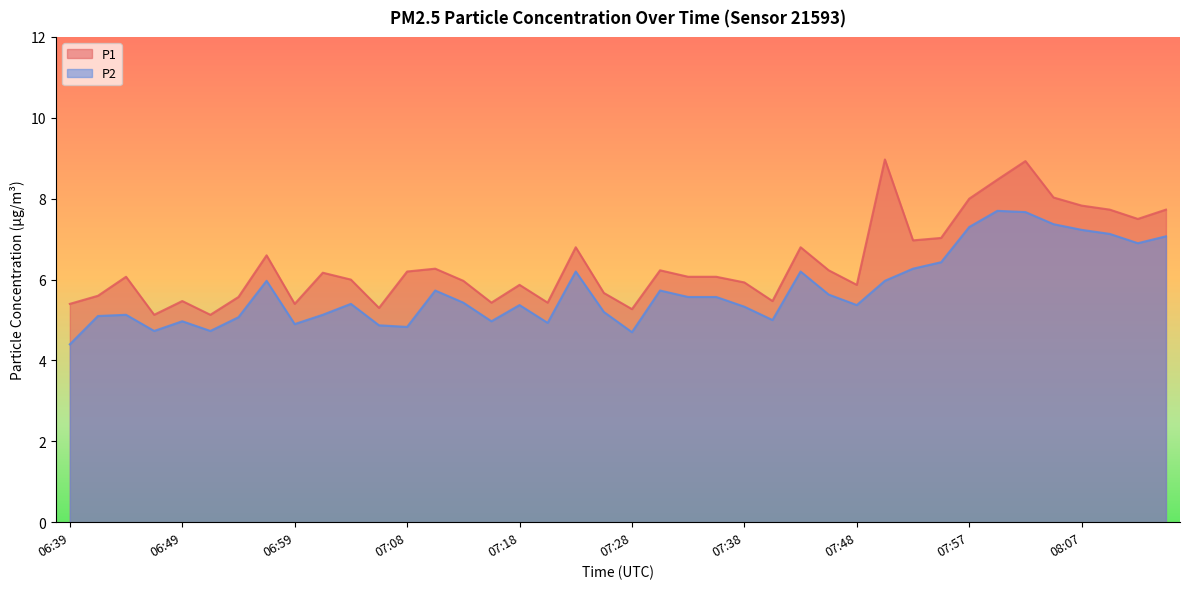

Reading right to left, transcribe all the data shown in this chart.

P1: 08:14=7.7	08:12=7.5	08:10=7.7	08:07=7.8	08:05=8.0	08:02=8.9	08:00=8.5	07:57=8.0	07:55=7.0	07:52=7.0	07:50=9.0	07:48=5.9	07:45=6.2	07:43=6.8	07:40=5.5	07:38=5.9	07:35=6.1	07:33=6.1	07:30=6.2	07:28=5.3	07:26=5.7	07:23=6.8	07:21=5.4	07:18=5.9	07:16=5.4	07:13=6.0	07:11=6.3	07:08=6.2	07:06=5.3	07:04=6.0	07:01=6.2	06:59=5.4	06:56=6.6	06:54=5.6	06:51=5.1	06:49=5.5	06:46=5.1	06:44=6.1	06:41=5.6	06:39=5.4
P2: 08:14=7.1	08:12=6.9	08:10=7.1	08:07=7.2	08:05=7.4	08:02=7.7	08:00=7.7	07:57=7.3	07:55=6.4	07:52=6.3	07:50=6.0	07:48=5.4	07:45=5.6	07:43=6.2	07:40=5.0	07:38=5.3	07:35=5.6	07:33=5.6	07:30=5.7	07:28=4.7	07:26=5.2	07:23=6.2	07:21=4.9	07:18=5.4	07:16=5.0	07:13=5.4	07:11=5.7	07:08=4.8	07:06=4.9	07:04=5.4	07:01=5.1	06:59=4.9	06:56=6.0	06:54=5.1	06:51=4.7	06:49=5.0	06:46=4.7	06:44=5.1	06:41=5.1	06:39=4.4